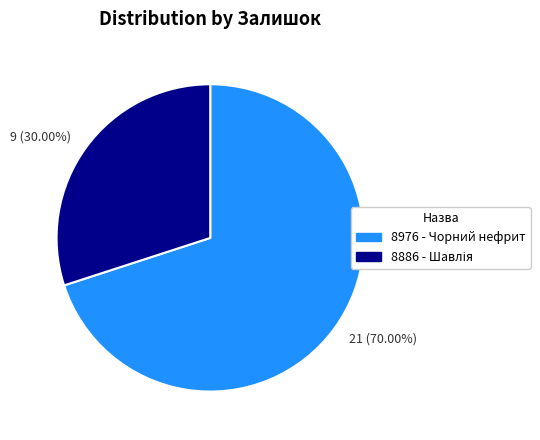

To the nearest percent, what is the difference between the largest and smallest slice percentages?

40%